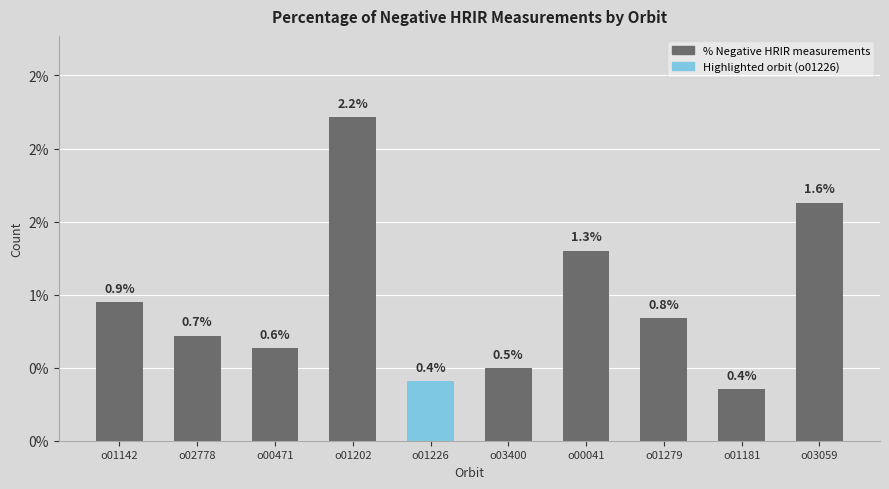

Where is the data nearest to the value 1?

o01142